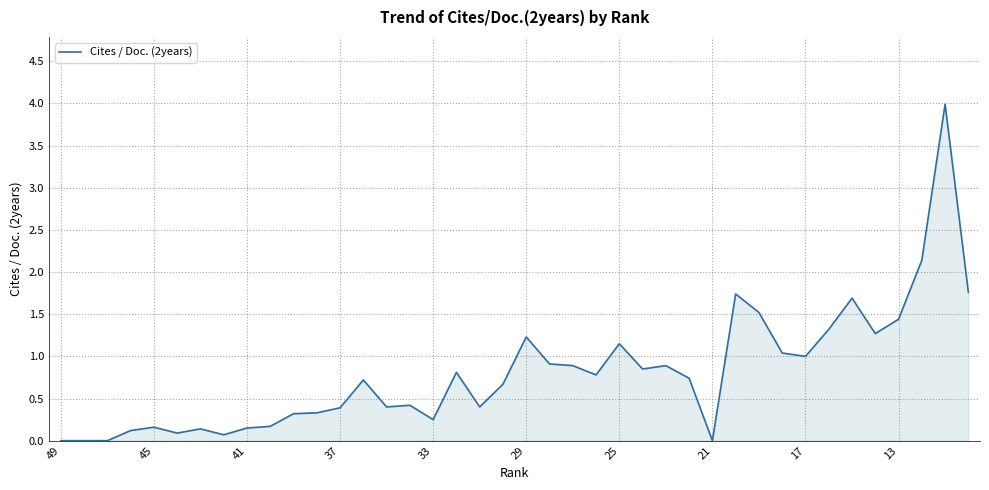

What is the maximum value shown in the chart?

4.0